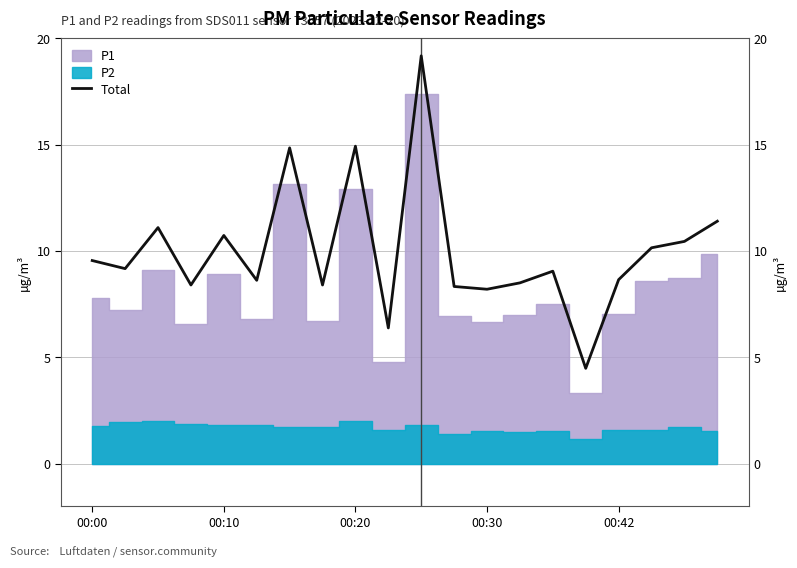

How many interior local peaks (higher than both neighbors) does the data have?

6